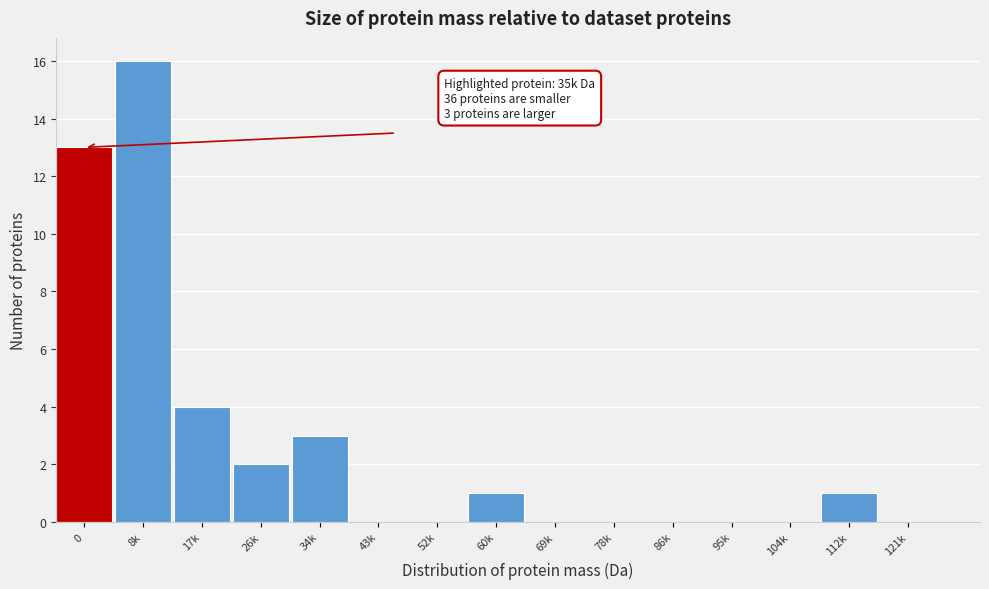

Reading left to right, list all the values displayed in this chart.

0=13	8k=16	17k=4	26k=2	34k=3	43k=0	52k=0	60k=1	69k=0	78k=0	86k=0	95k=0	104k=0	112k=1	121k=0